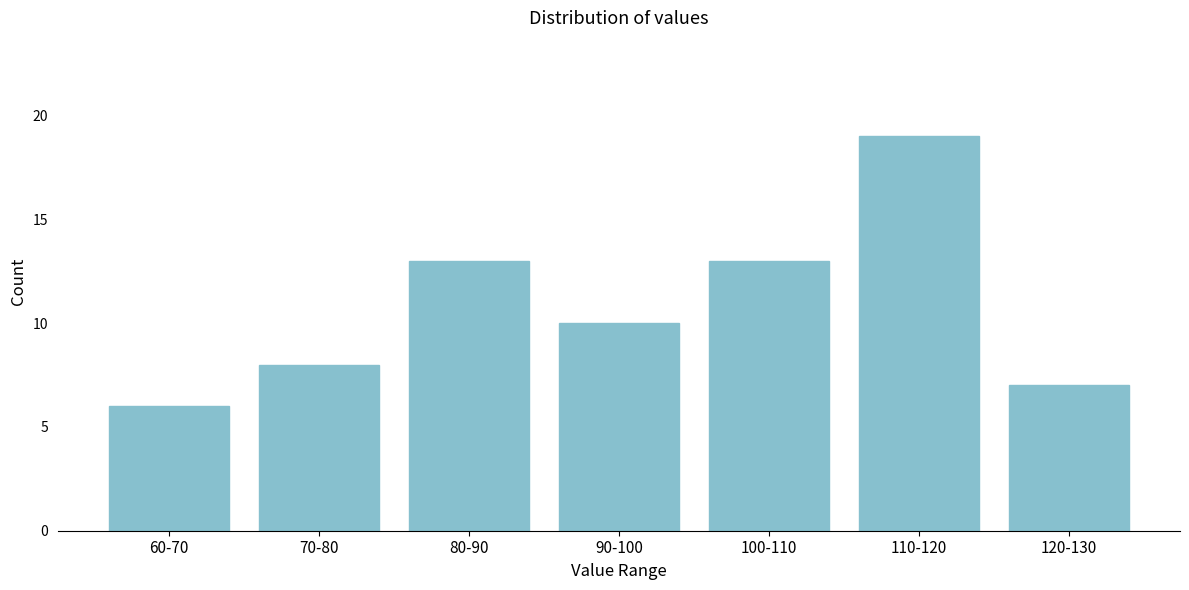

Reading right to left, list all the values displayed in this chart.

120-130=7	110-120=19	100-110=13	90-100=10	80-90=13	70-80=8	60-70=6